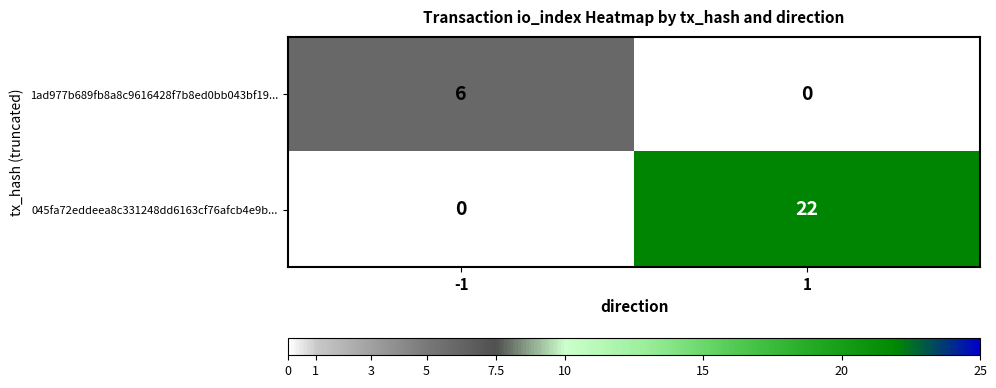

What is the maximum value shown in the chart?

22